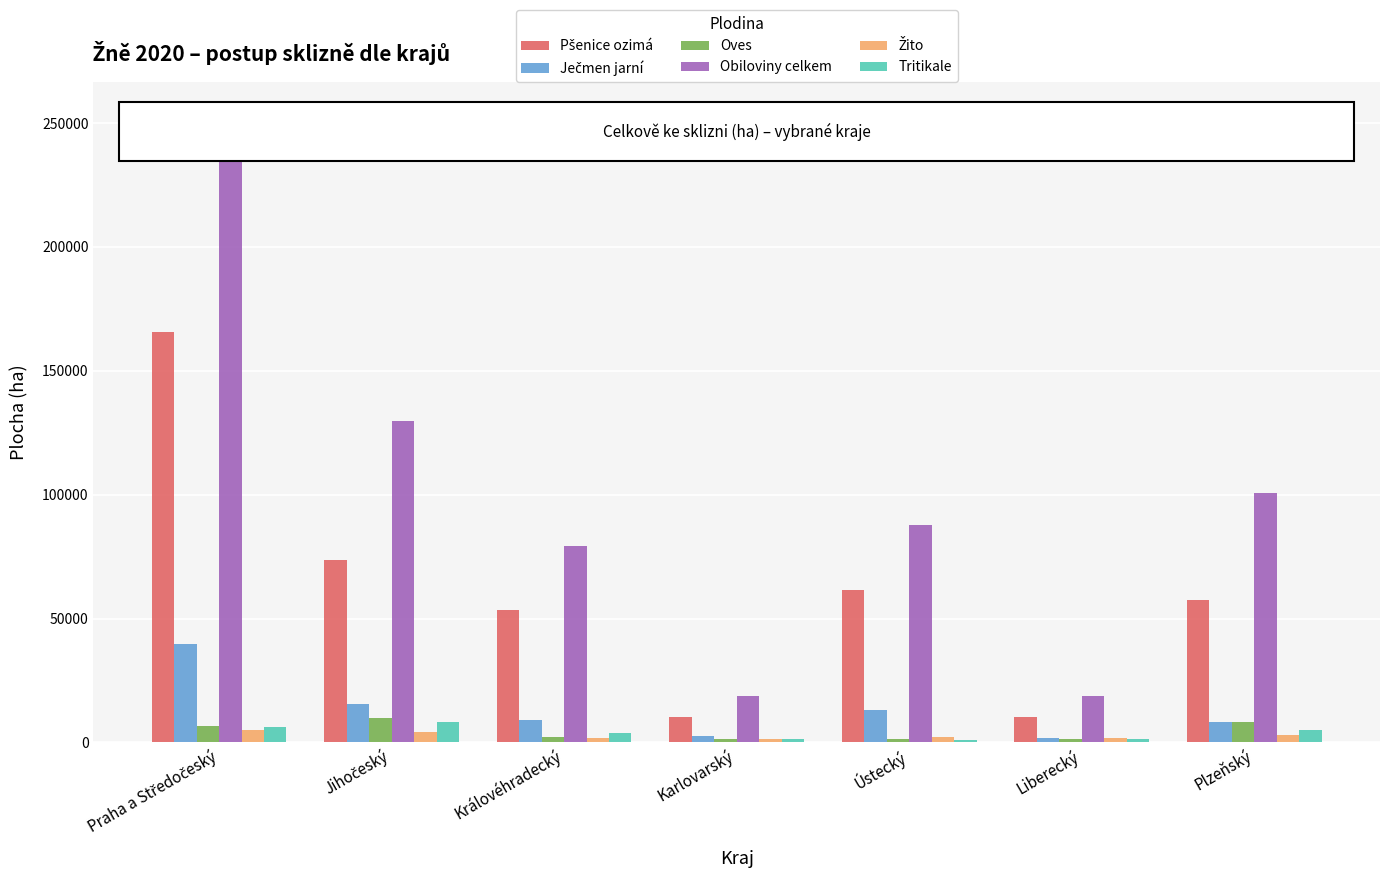

What is the sum of all Tritikale values?

27491.9